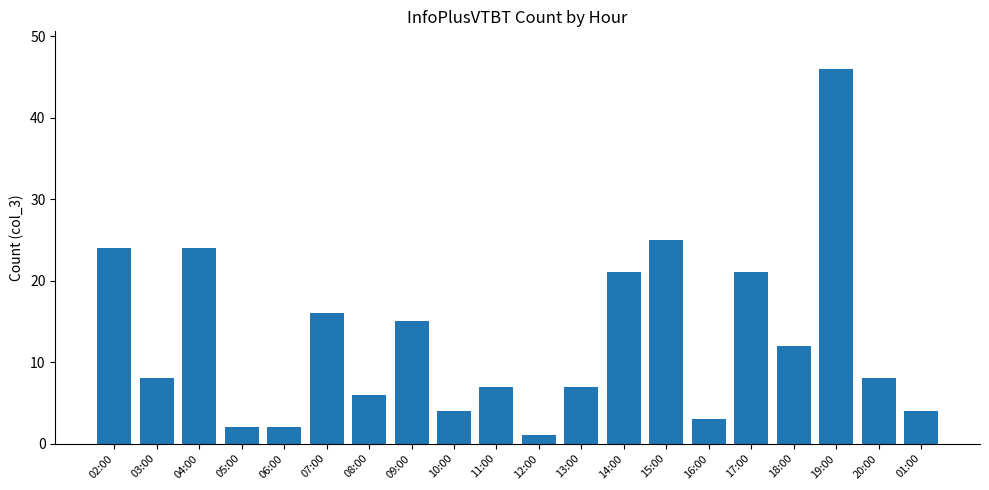

Is it true that the value at 01:00 is 4?

True